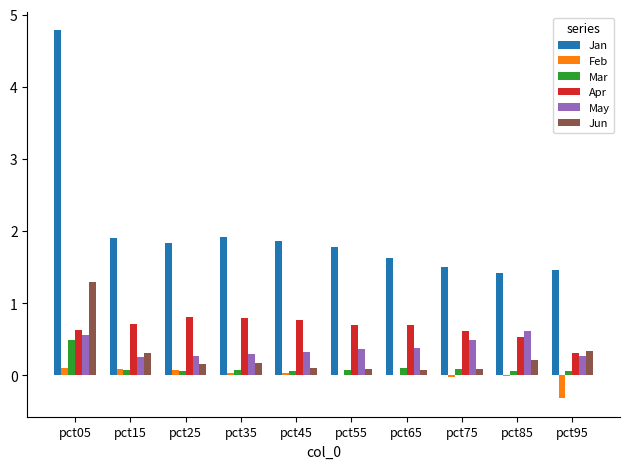

What are all the series names shown in the legend?

Jan, Feb, Mar, Apr, May, Jun